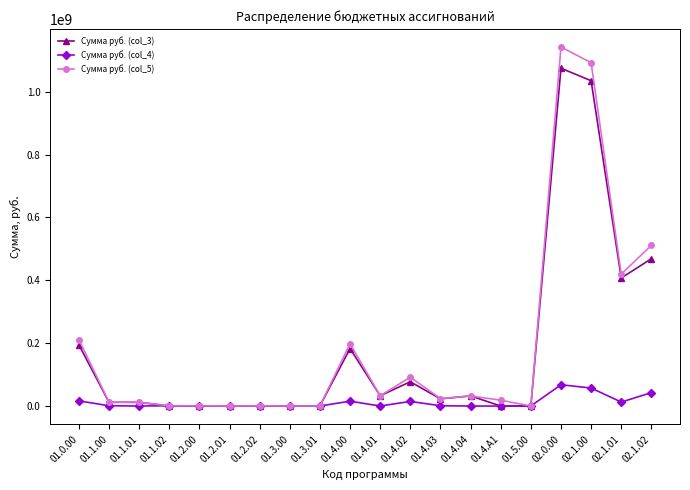

At 02.0.00, list the series in order from largest to smallest.

Сумма руб. (col_5), Сумма руб. (col_3), Сумма руб. (col_4)